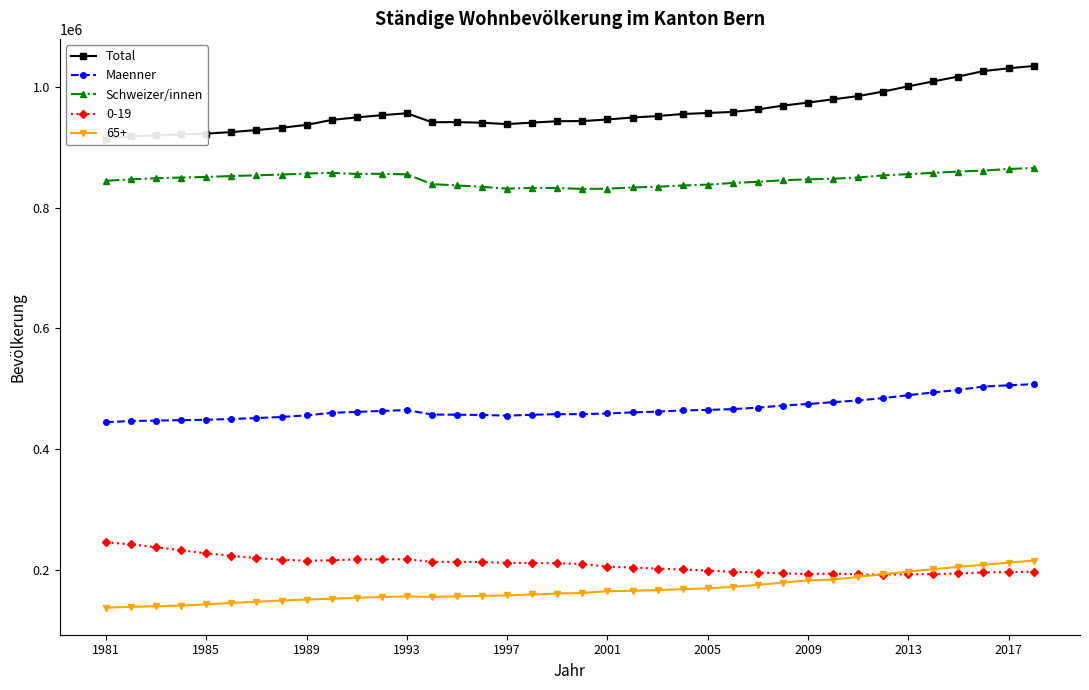

True or false: Schweizer/innen has a value of 1458645 at 2013.

False